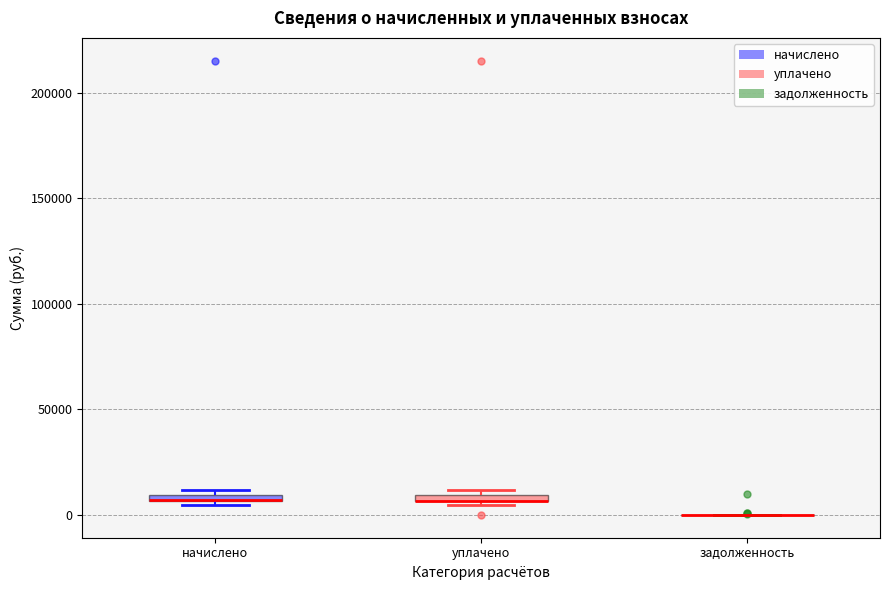

Where is the lower edge of the box for уплачено on the y-axis? The values are not printed on the chart, so give them approximately, as read against the axis.

5000